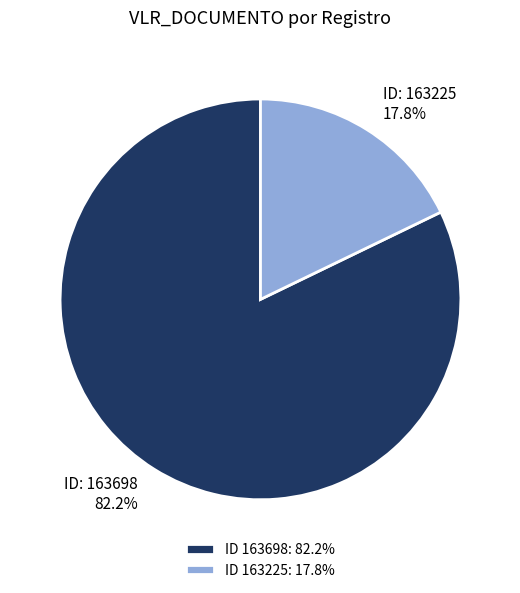

Is ID 163698: 82.2% the majority of the pie?

Yes